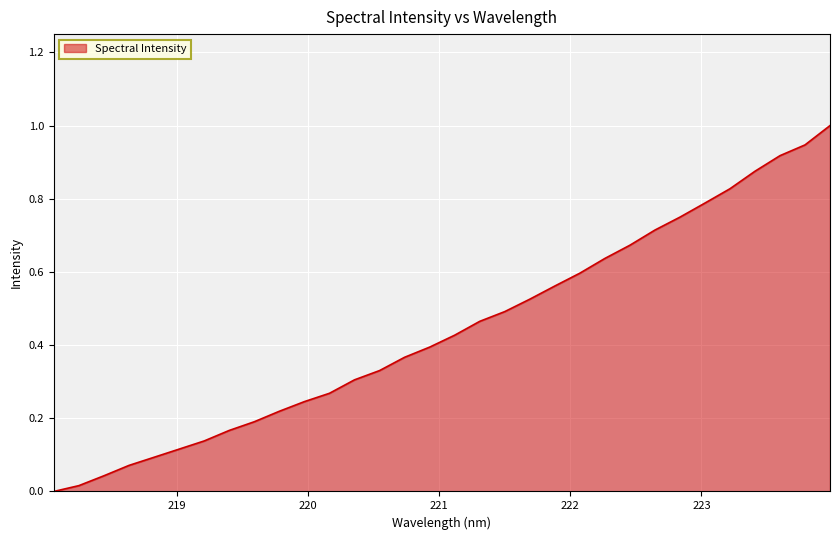

What is the difference between the maximum and minimum values?

1.0